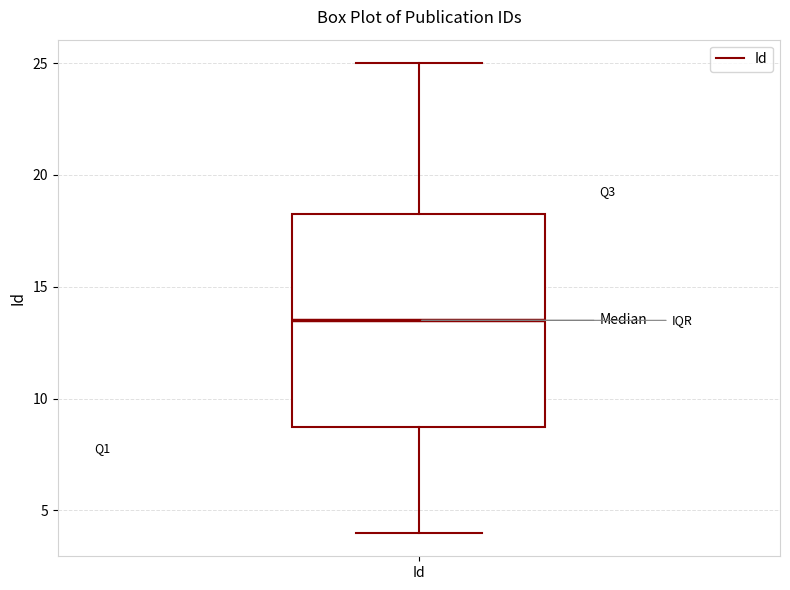

Where does the lower whisker of the box for Id end on the y-axis? The values are not printed on the chart, so give them approximately, as read against the axis.

4.0